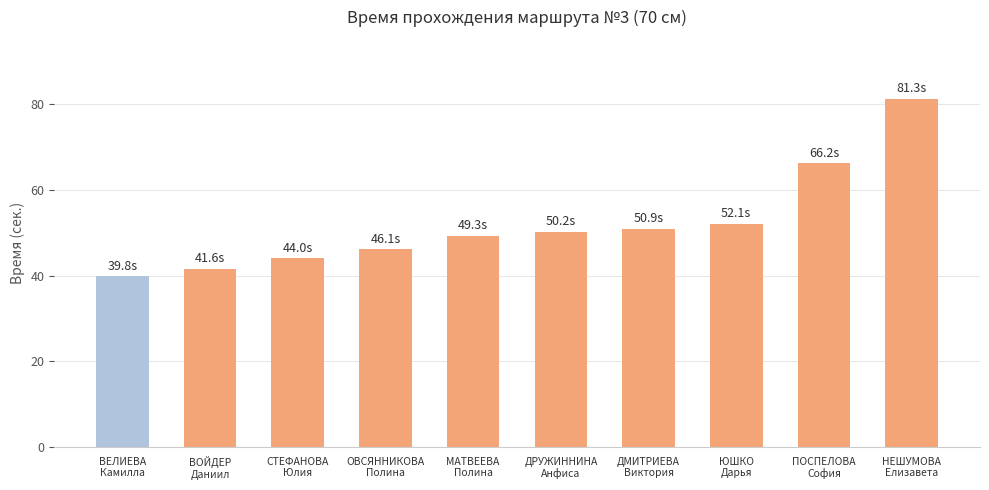

What is the difference between the maximum and second lowest values?

39.7